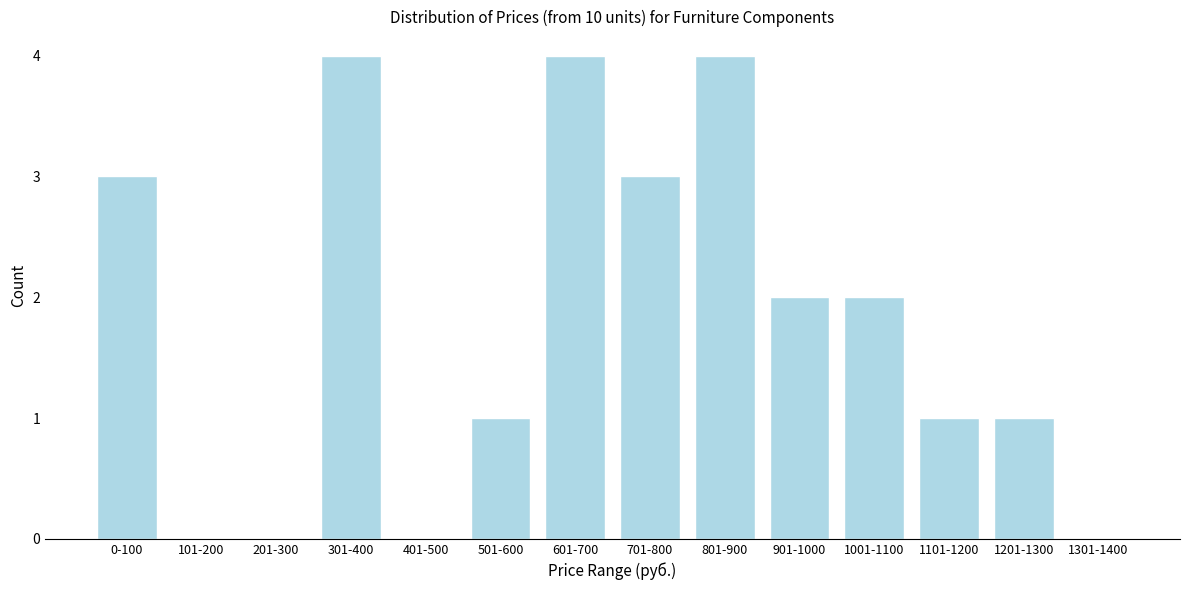

Reading left to right, what are all the values shown in this chart?

0-100=3	101-200=0	201-300=0	301-400=4	401-500=0	501-600=1	601-700=4	701-800=3	801-900=4	901-1000=2	1001-1100=2	1101-1200=1	1201-1300=1	1301-1400=0